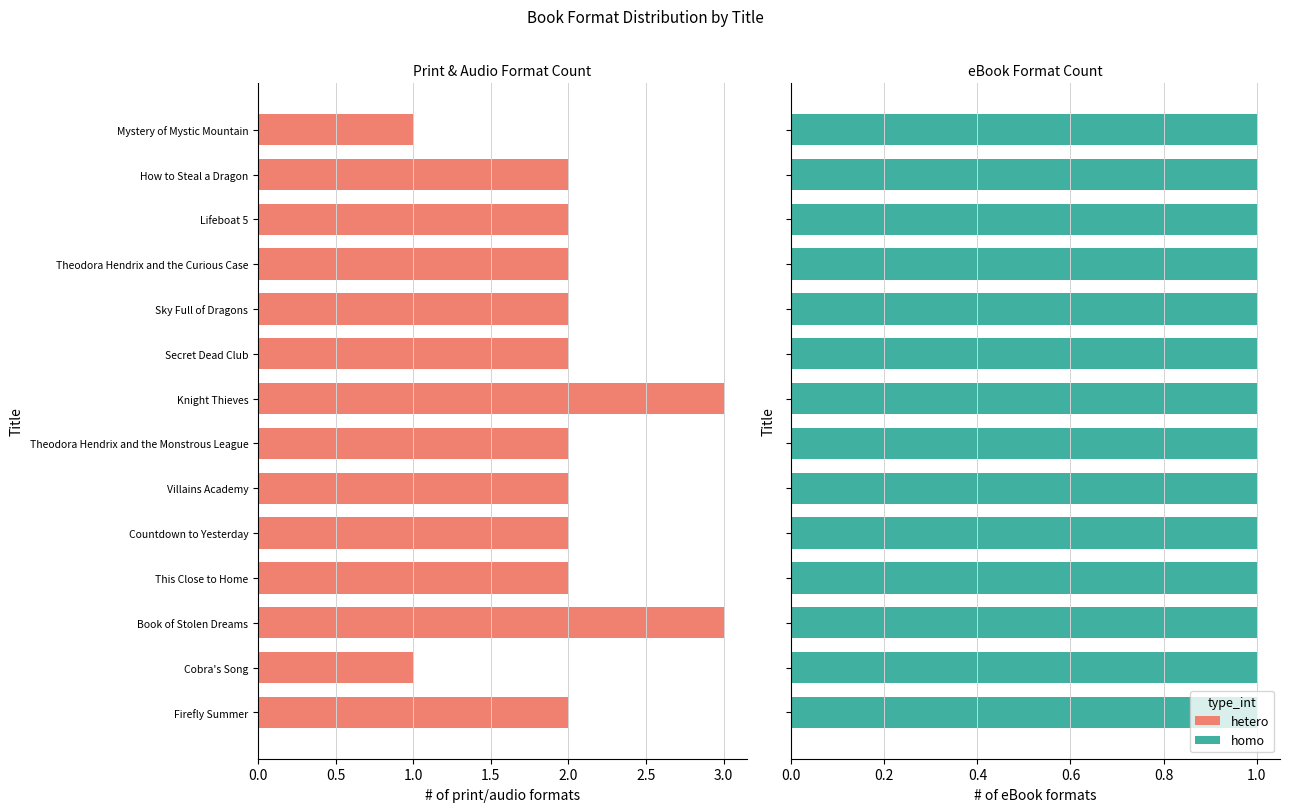

What are all the series names shown in the legend?

hetero (print/audio), homo (eBook)